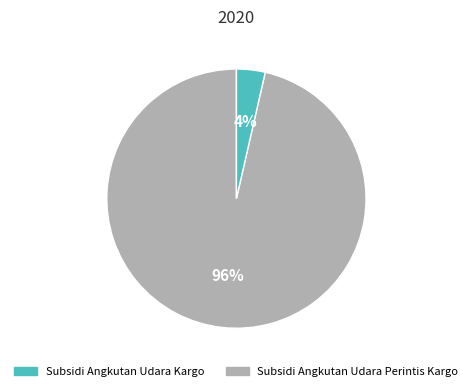

To the nearest percent, what is the average slice percentage?

50%